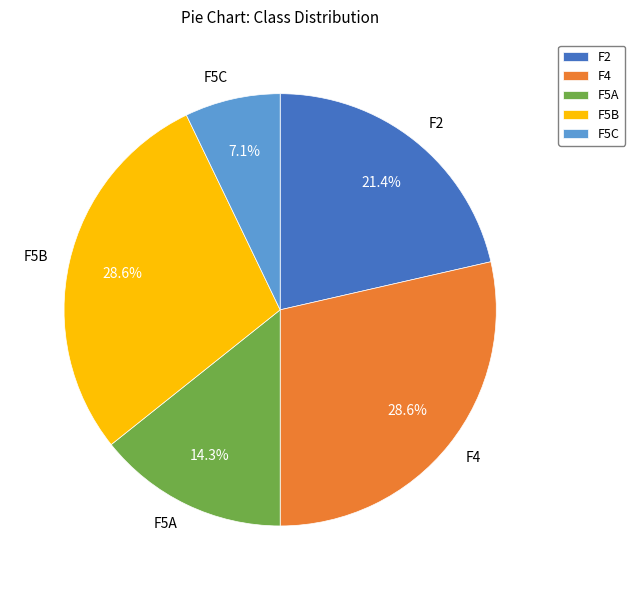

Is there a majority slice in this chart?

No